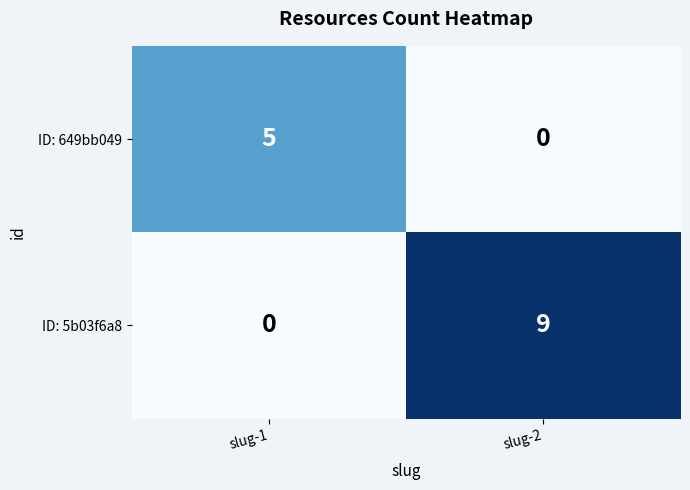

Which series has the largest range (max minus min)?

ID: 5b03f6a8